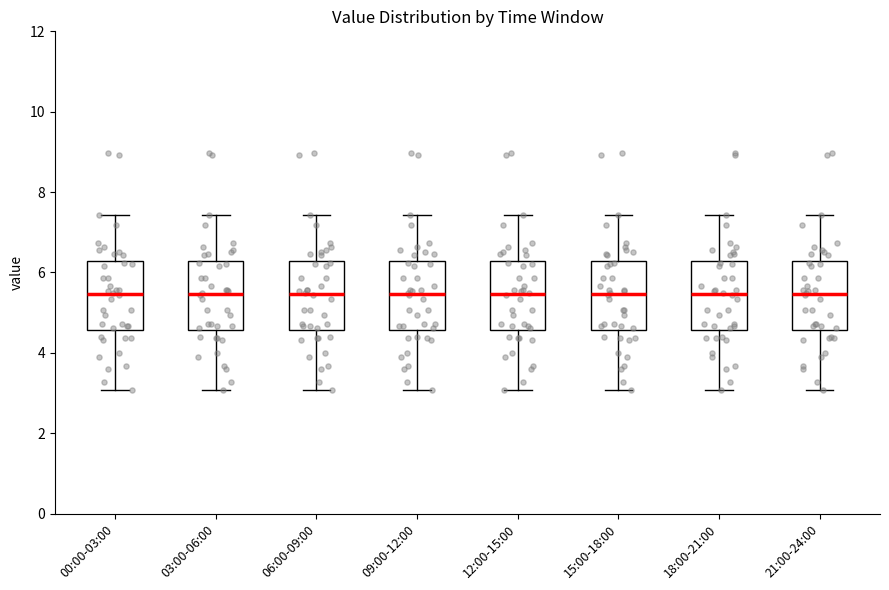

Reading left to right, transcribe this box plot: for each box, give where its median line is, the range the box spans, and where its two whiskers end, as read against the y-axis. The values are not printed on the chart, so give them approximately, as read against the axis.

00:00-03:00: median 5.4, box 4.6 to 6.2, whiskers 3.0 to 7.4
03:00-06:00: median 5.4, box 4.6 to 6.2, whiskers 3.0 to 7.4
06:00-09:00: median 5.4, box 4.6 to 6.2, whiskers 3.0 to 7.4
09:00-12:00: median 5.4, box 4.6 to 6.2, whiskers 3.0 to 7.4
12:00-15:00: median 5.4, box 4.6 to 6.2, whiskers 3.0 to 7.4
15:00-18:00: median 5.4, box 4.6 to 6.2, whiskers 3.0 to 7.4
18:00-21:00: median 5.4, box 4.6 to 6.2, whiskers 3.0 to 7.4
21:00-24:00: median 5.4, box 4.6 to 6.2, whiskers 3.0 to 7.4